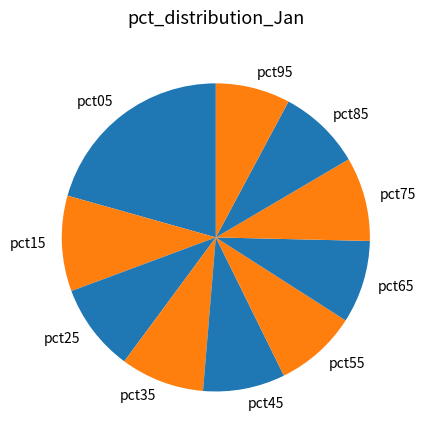

Approximately how many times larger is the value at pct05 compared to pct45?

2.4